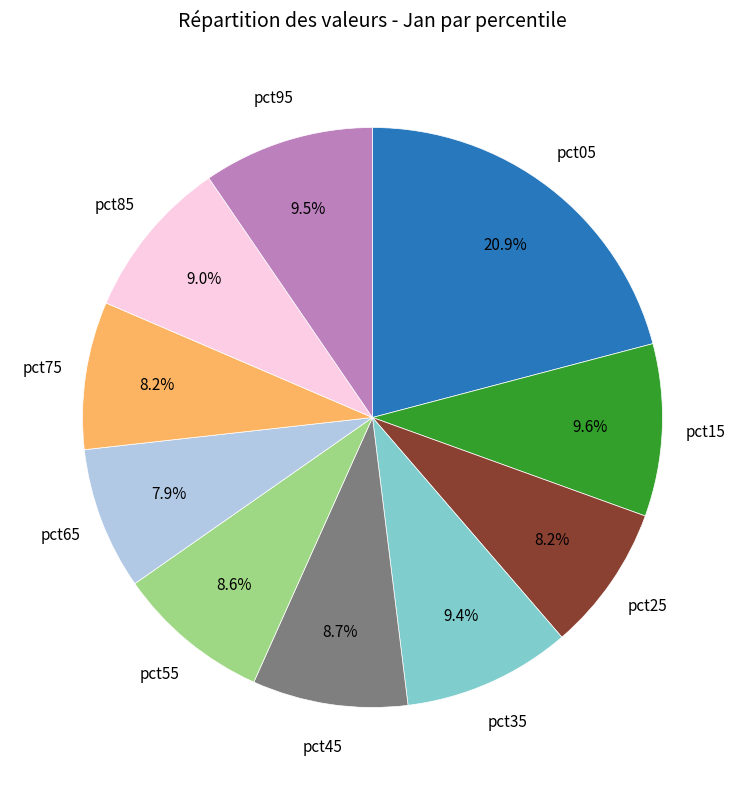

Is there any slice that represents more than half of the pie?

No